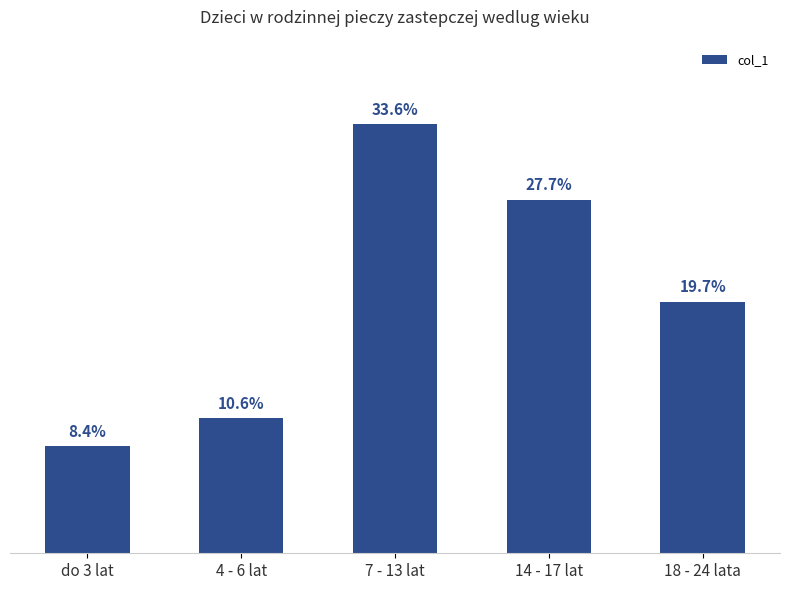

Rank the categories by value from lowest to highest.

do 3 lat, 4 - 6 lat, 18 - 24 lata, 14 - 17 lat, 7 - 13 lat